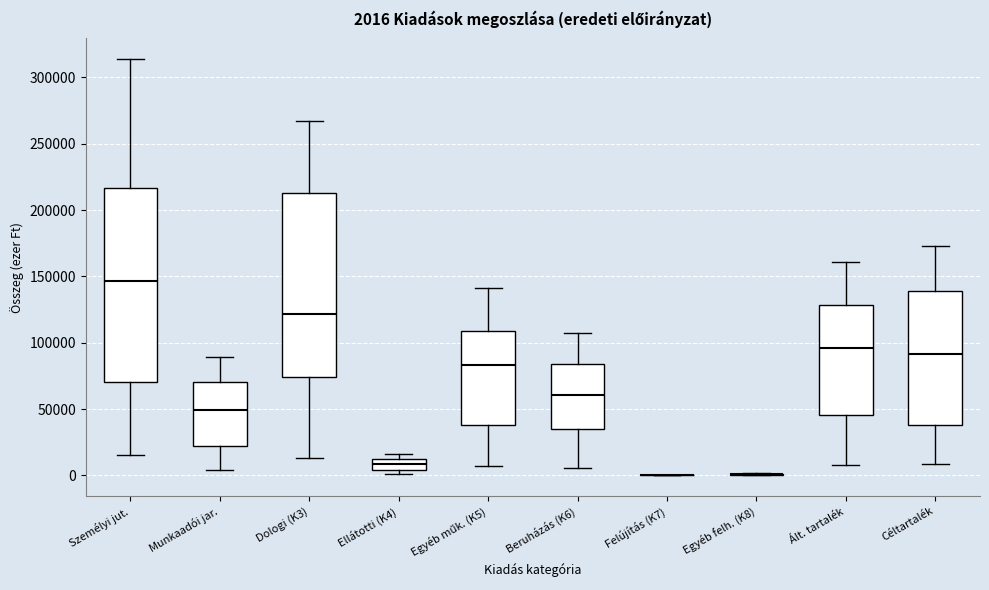

Comparing the boxes themselves (not the whiskers), which one is the tallest?

Személyi jut.